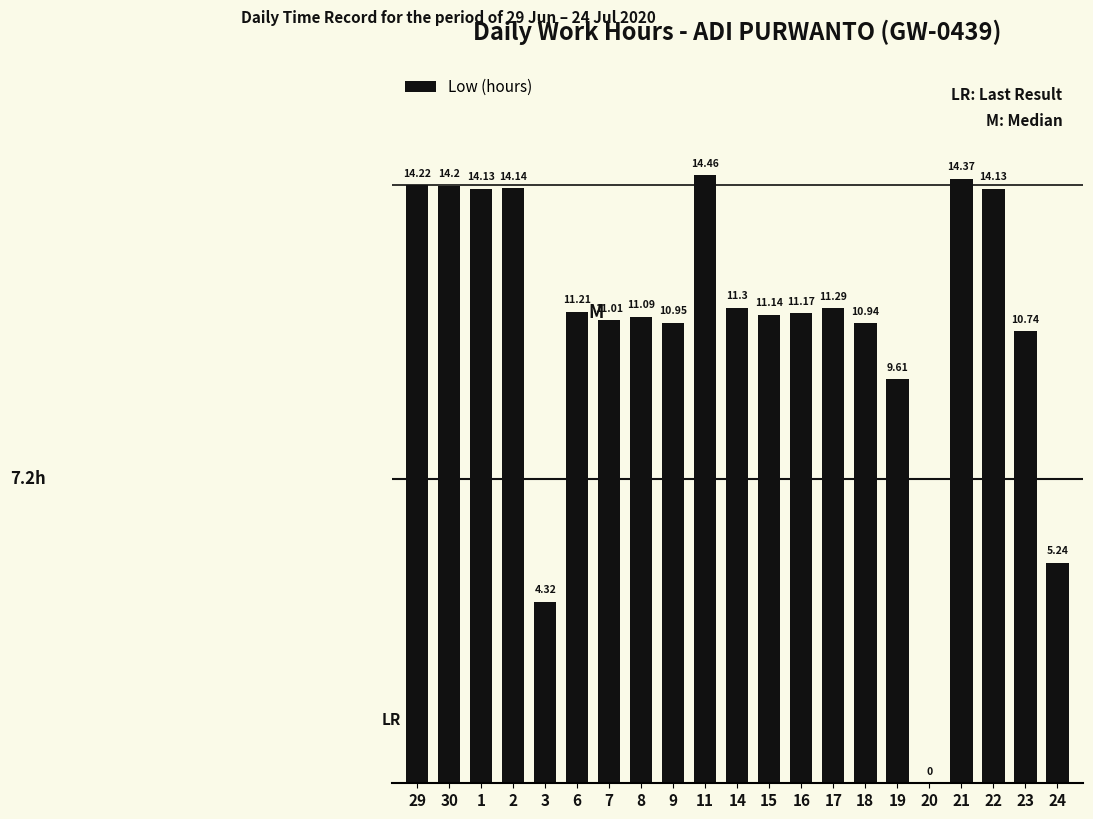

Count the number of values greater than 11.

14